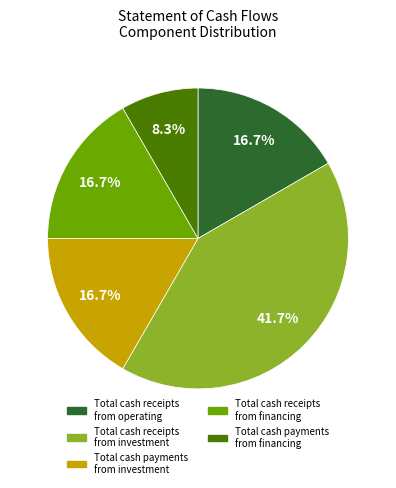

What is the largest slice in the pie chart?

Total cash receipts from investment